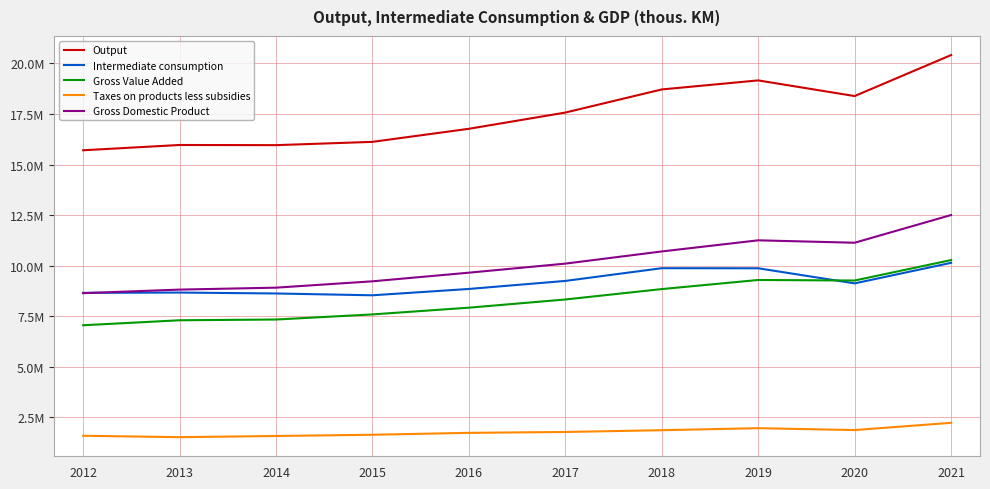

What are all the series names shown in the legend?

Output, Intermediate consumption, Gross Value Added, Taxes on products less subsidies, Gross Domestic Product